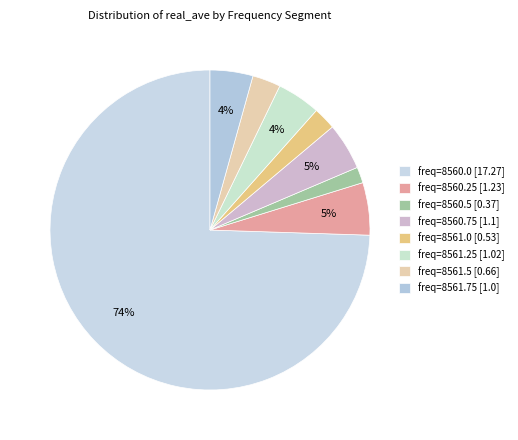

Count the number of slices in the pie.

8